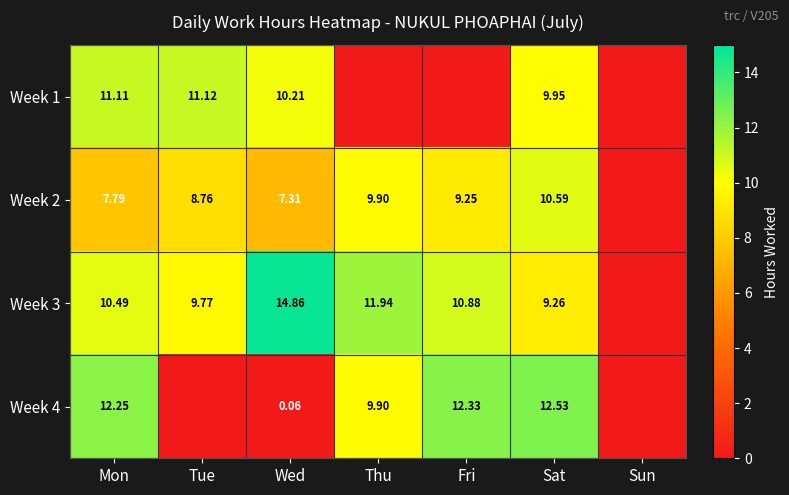

True or false: Week 2 has a value of 8.8 at Tue.

True